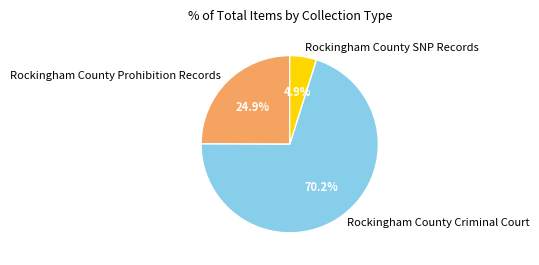

True or false: Rockingham County SNP Records accounts for 5% of the total.

True